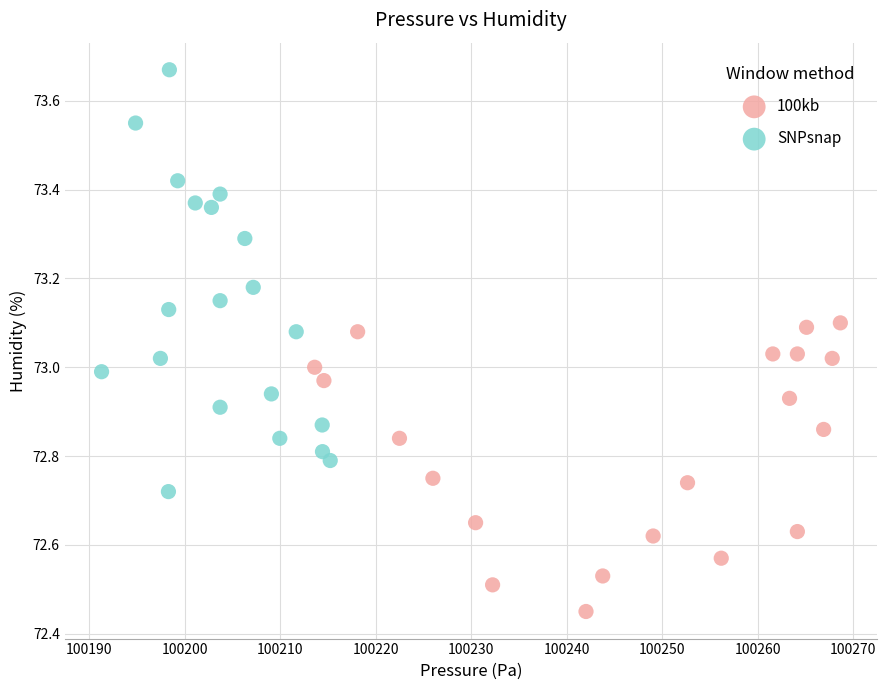

Which series reaches the minimum Y coordinate?

100kb